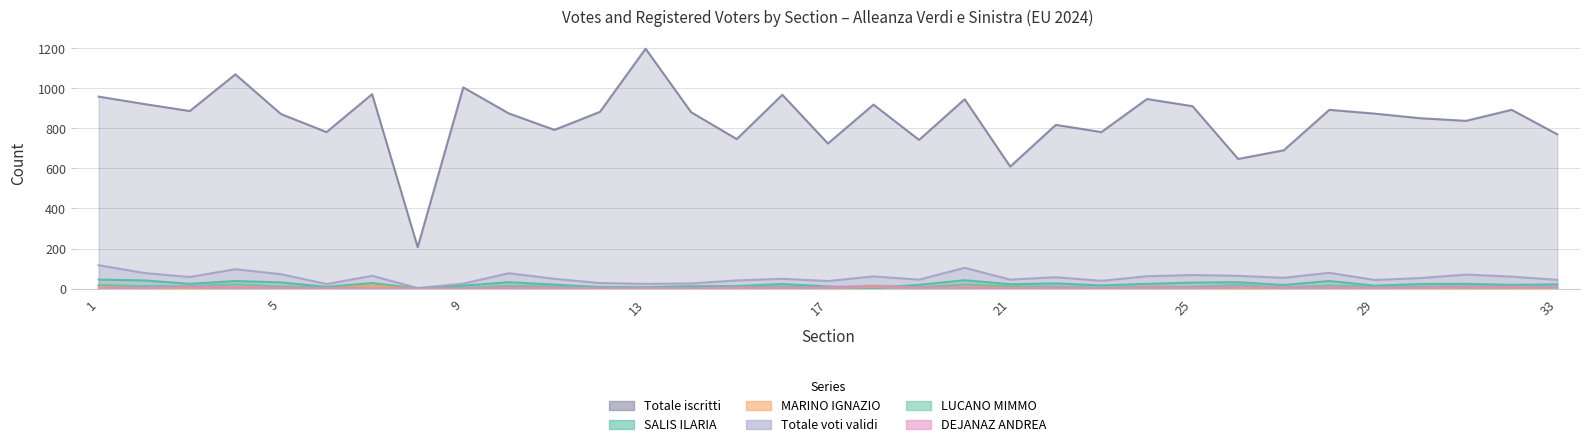

List the series in order of their peak value, lowest first.

DEJANAZ ANDREA, MARINO IGNAZIO, LUCANO MIMMO, SALIS ILARIA, Totale voti validi, Totale iscritti